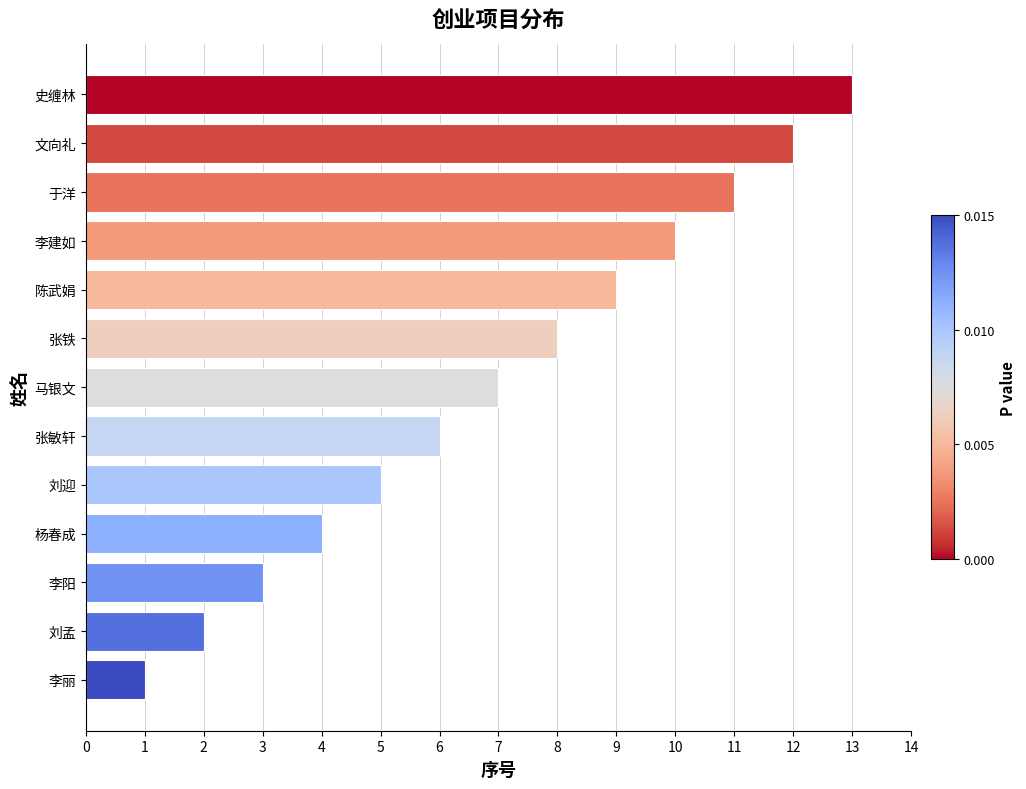

The chart shows a value of 13 at 史缠林. True or false?

True